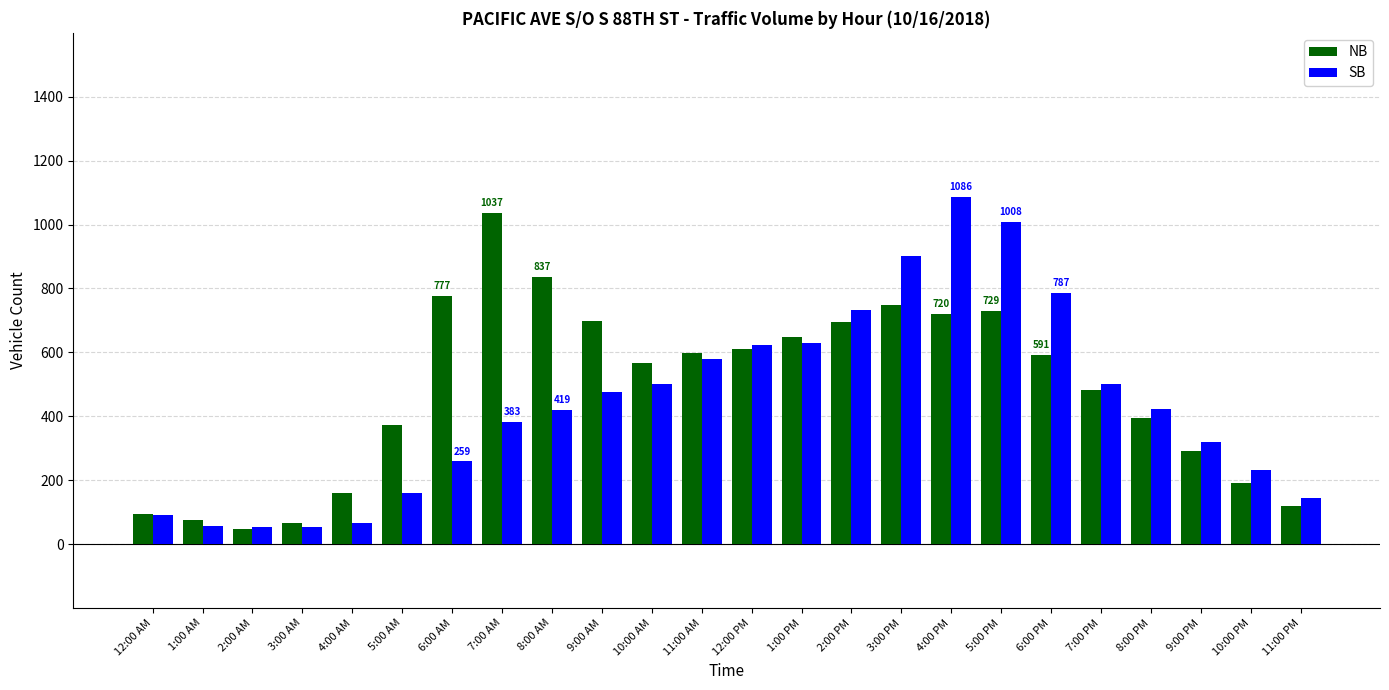

What is the minimum value for NB?

47